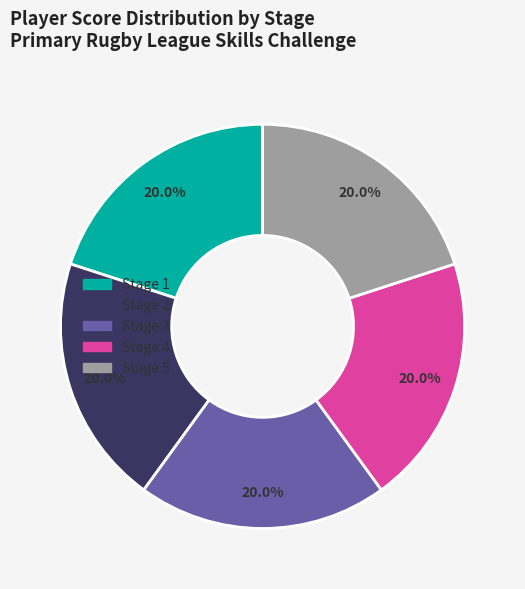

Does any single category account for the majority?

No